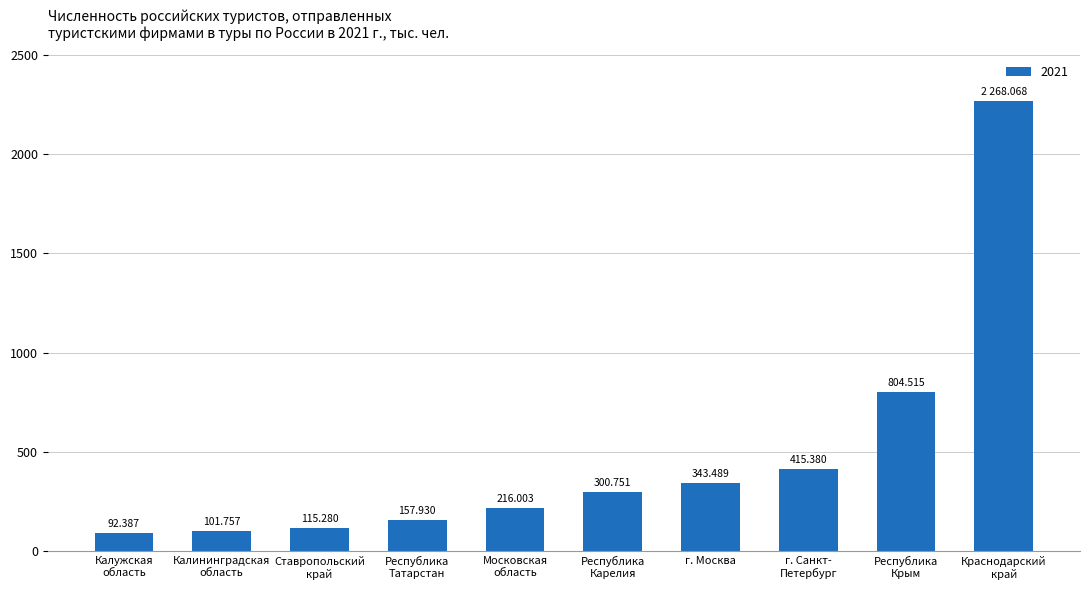

What is the value of the 8th bar from the left?

415.4